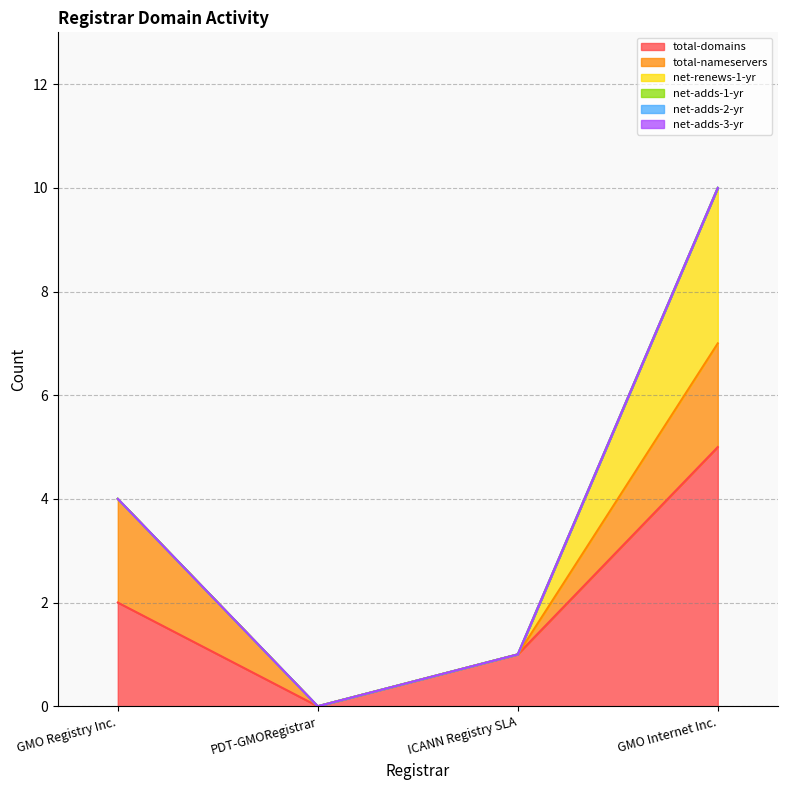

Which series has the widest spread of values?

total-domains